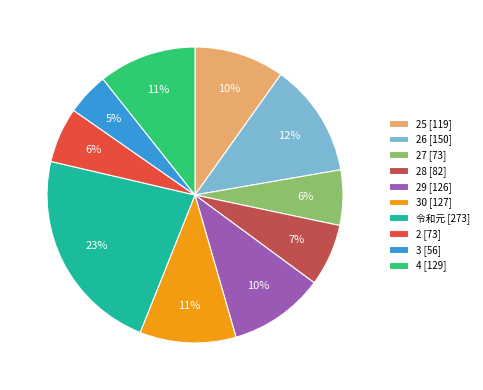

Does any single category account for the majority?

No